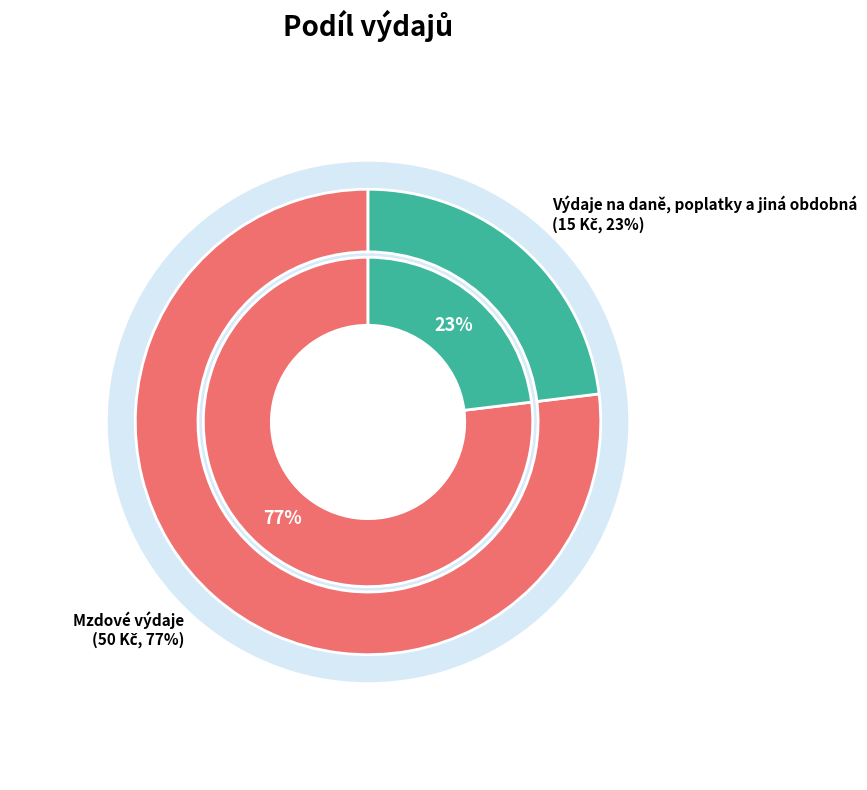

Which slice is the largest?

Mzdové výdaje